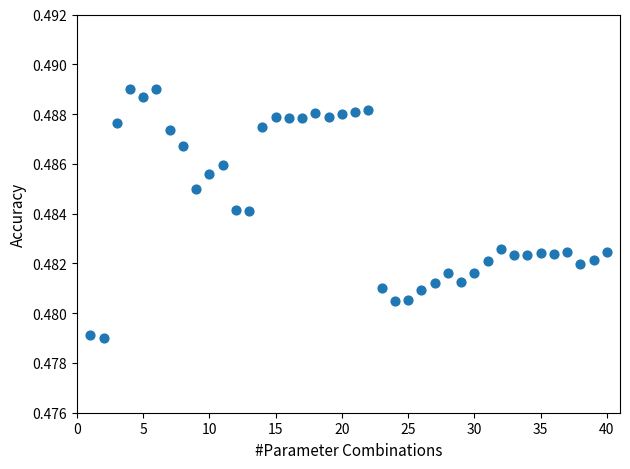

What is the range of X values (max minus min)?

39.0